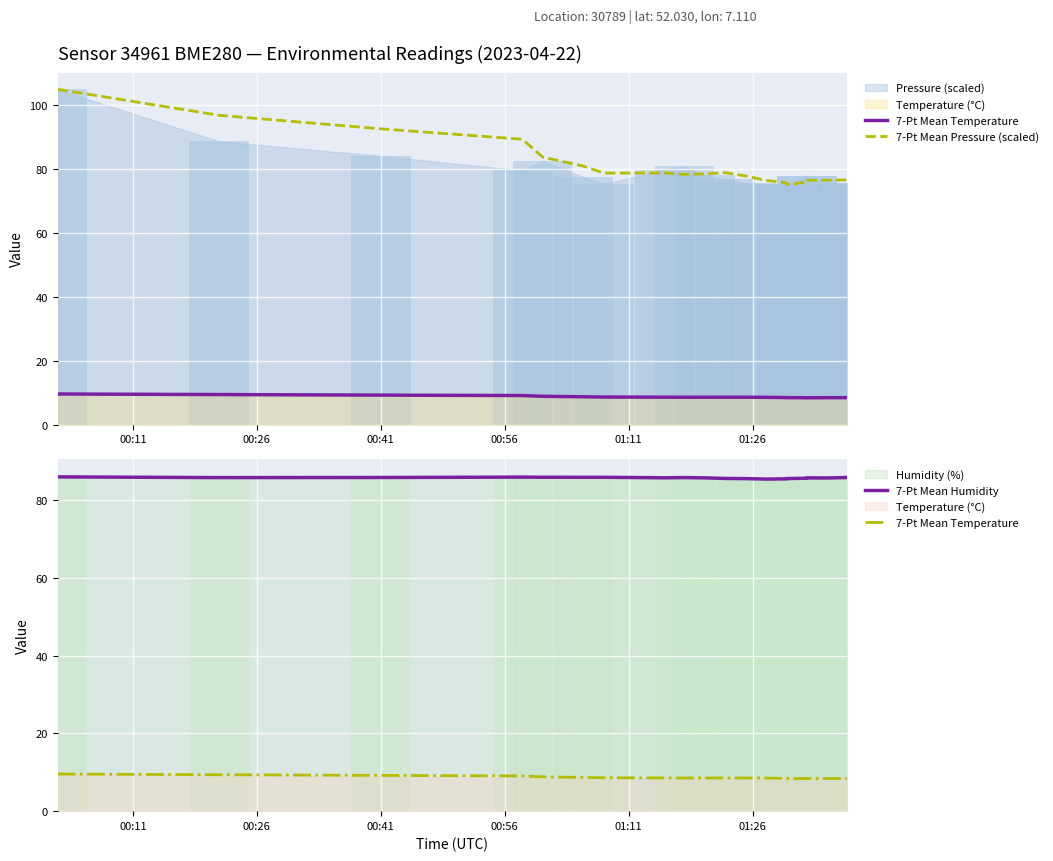

Which series has the largest range (max minus min)?

7-Pt Mean Pressure (scaled)